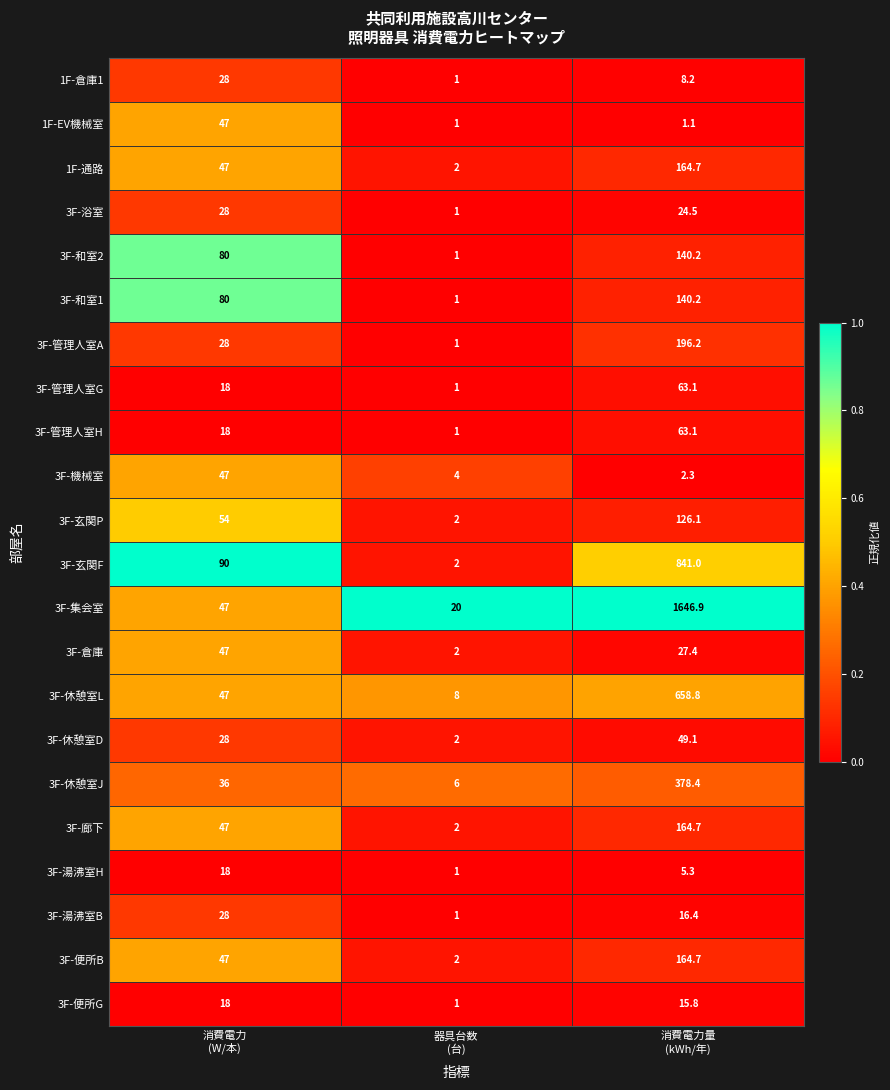

What is the sum of all 3F-機械室 values?

53.3